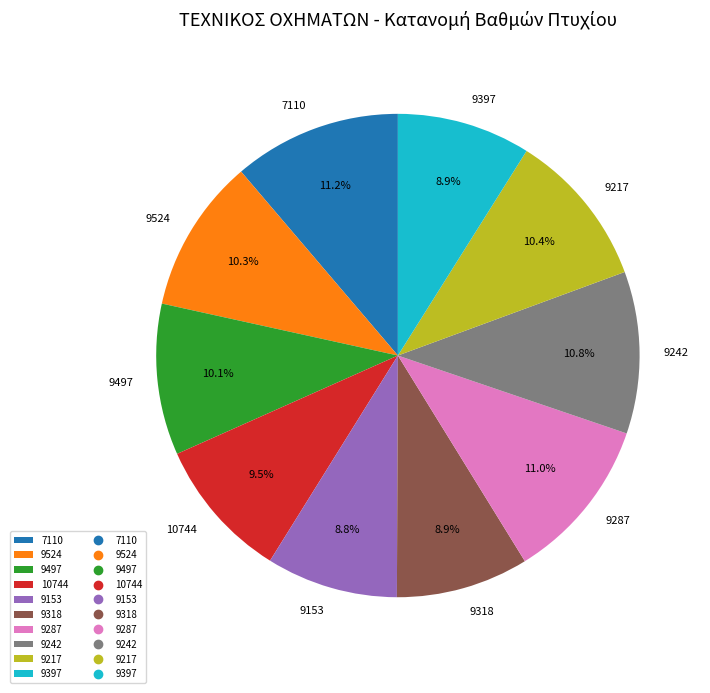

What portion of the pie excludes 10744?

90.5%